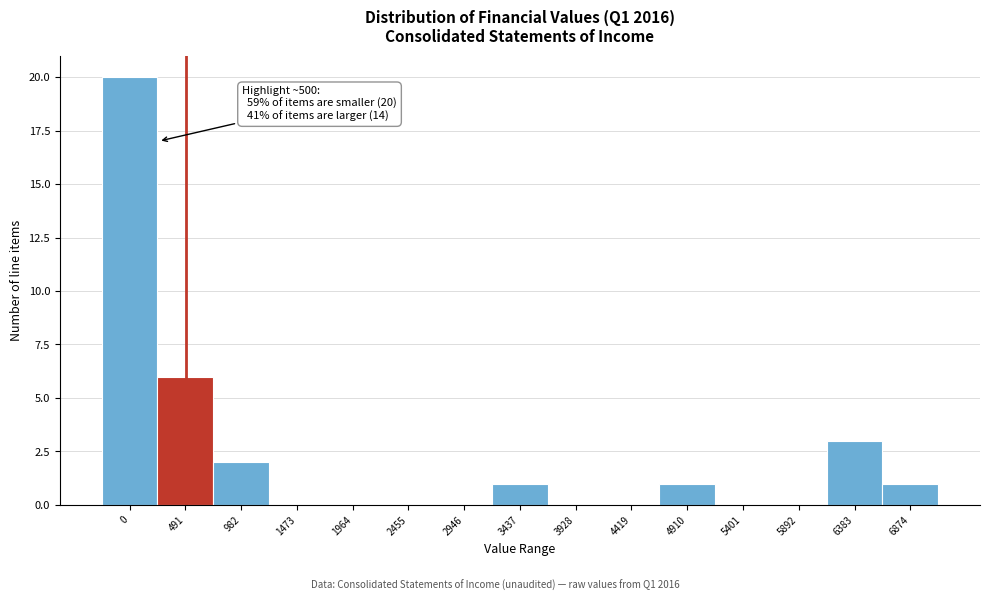

Reading right to left, what are all the values shown in this chart?

6874=1	6383=3	5892=0	5401=0	4910=1	4419=0	3928=0	3437=1	2946=0	2455=0	1964=0	1473=0	982=2	491=6	0=20